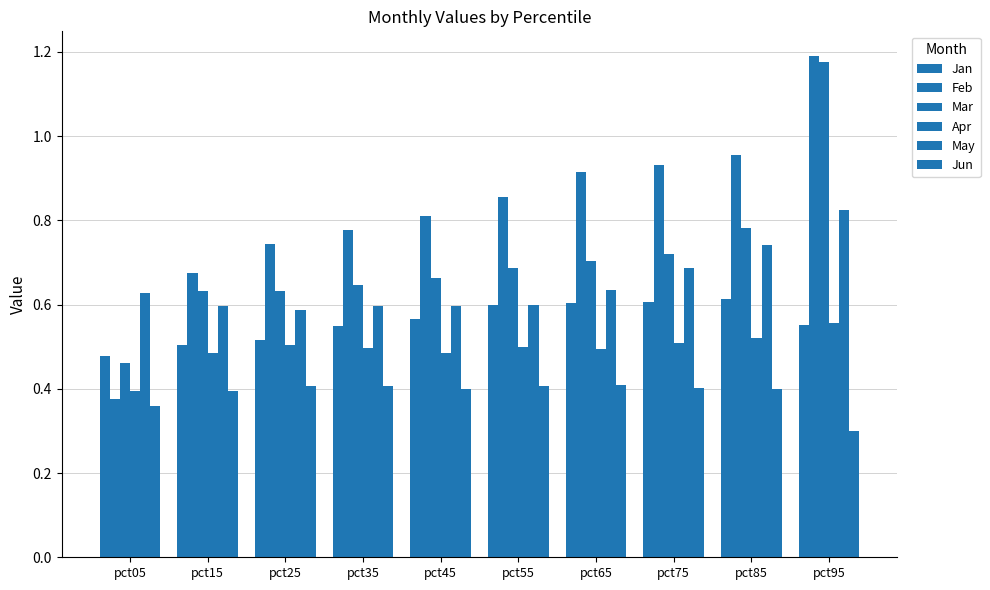

How many series are shown in this chart?

6